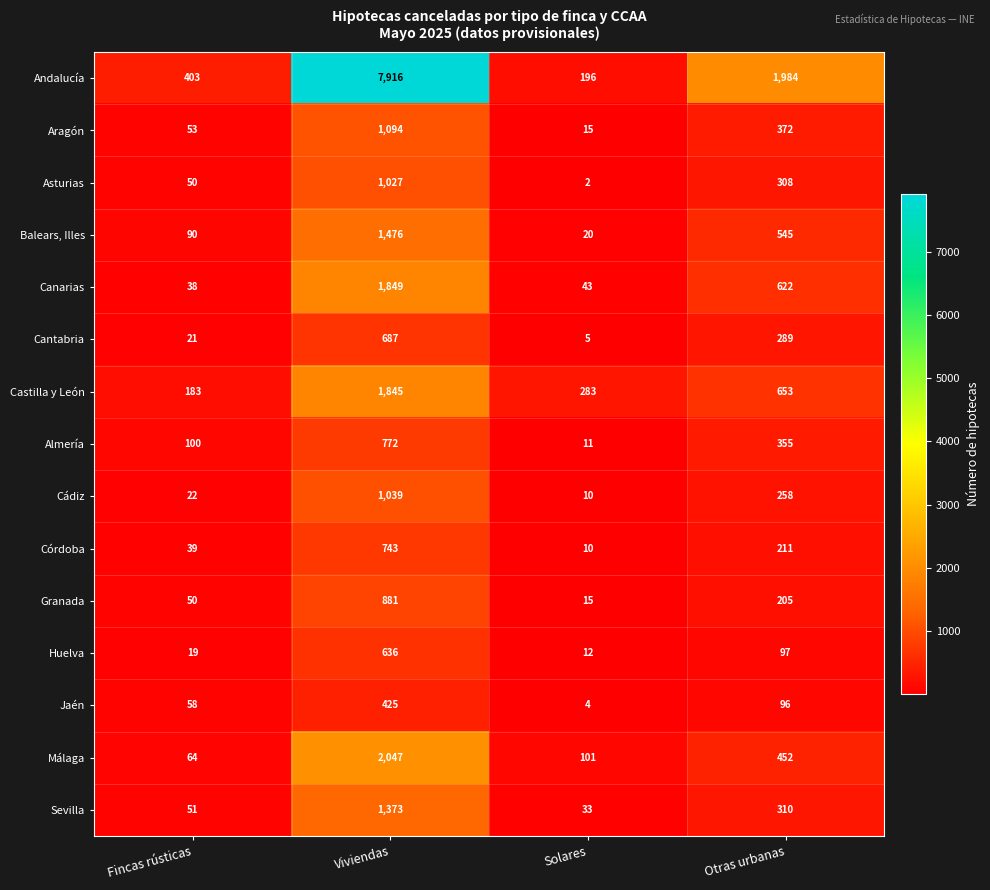

What is the spread (max minus min) of values at Fincas rústicas?

384